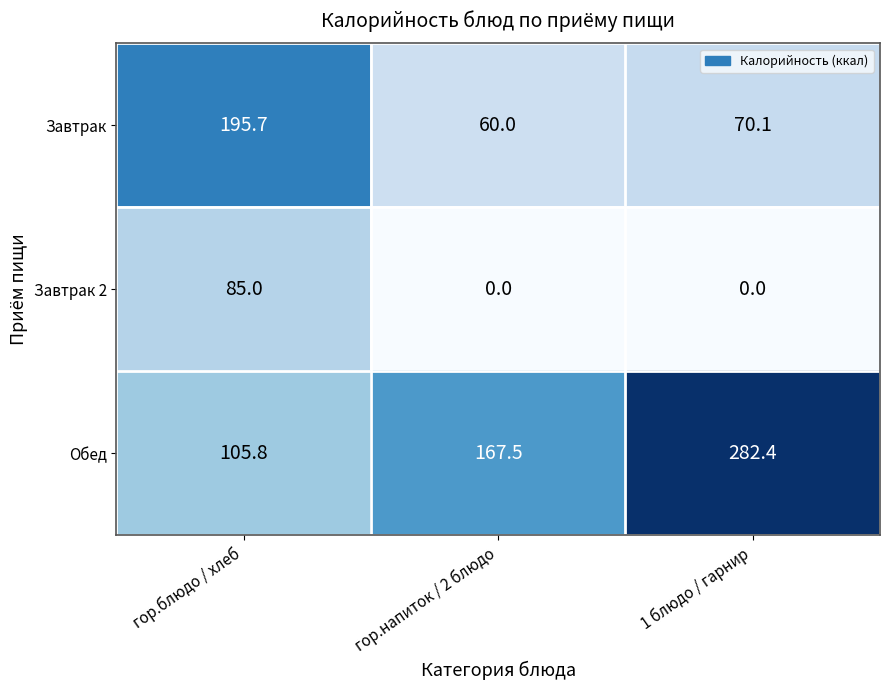

What is the highest value of the Завтрак series?

195.7